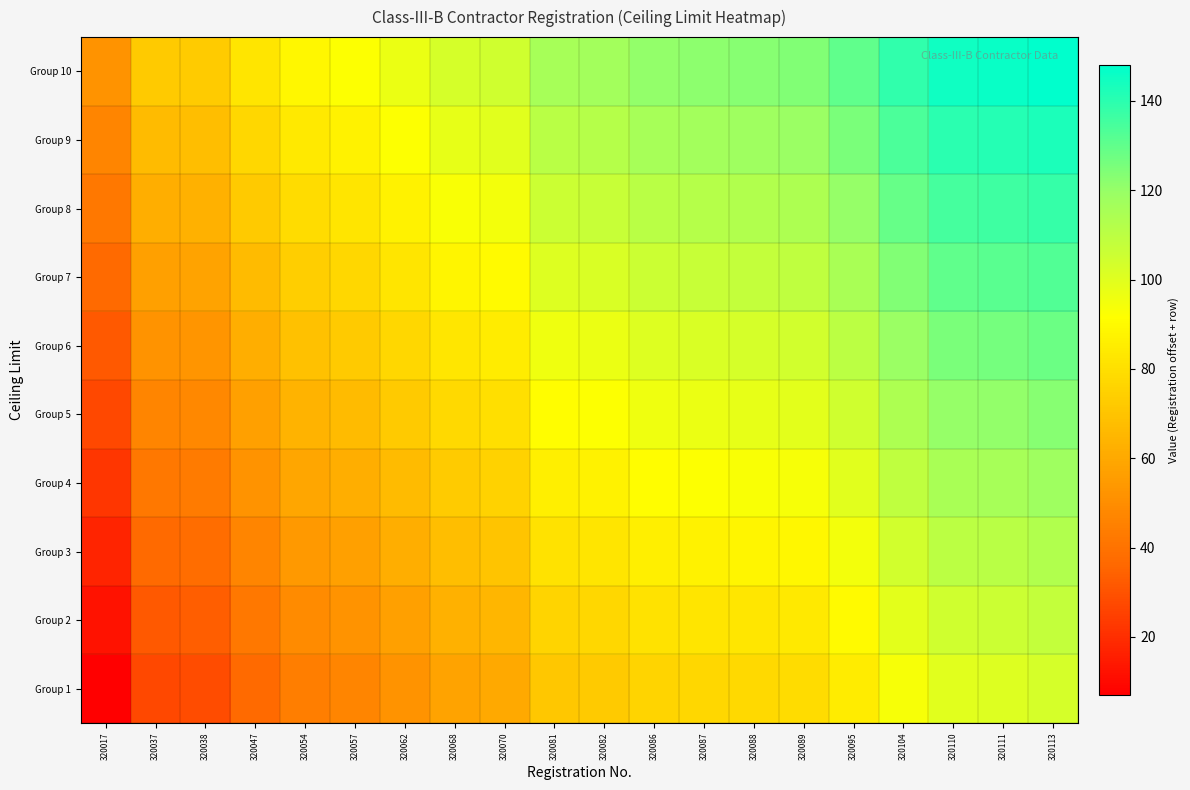

What is the smallest value displayed?

7